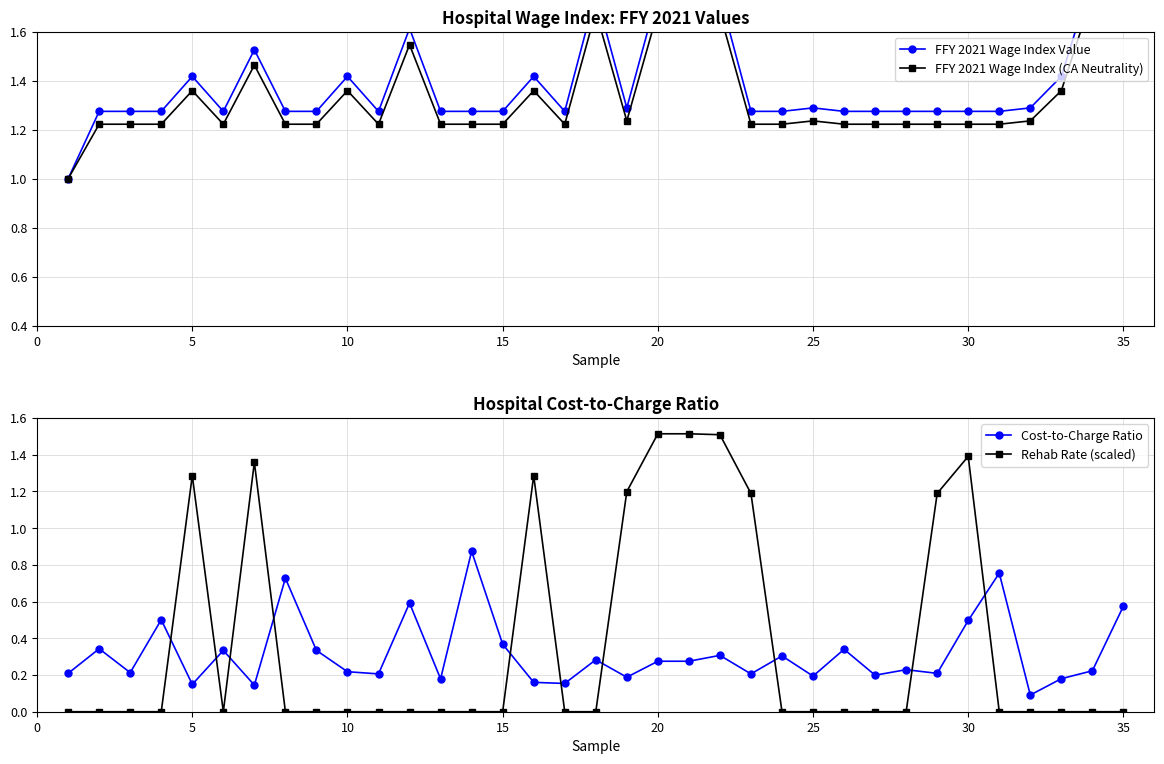

Which series has the largest total across all categories?

FFY 2021 Wage Index Value